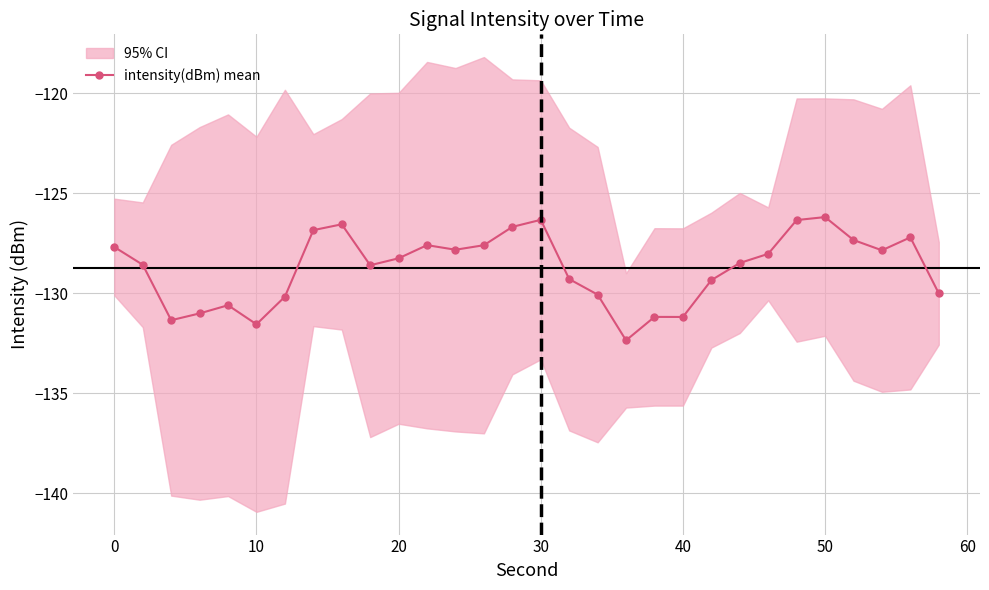

True or false: intensity(dBm) mean has more than 0 interior local peaks.

True